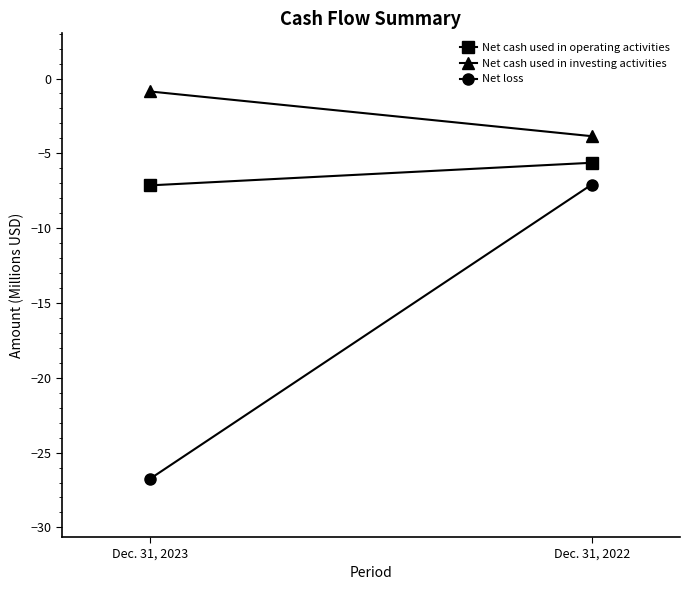

Which series has the largest total across all categories?

Net cash used in investing activities